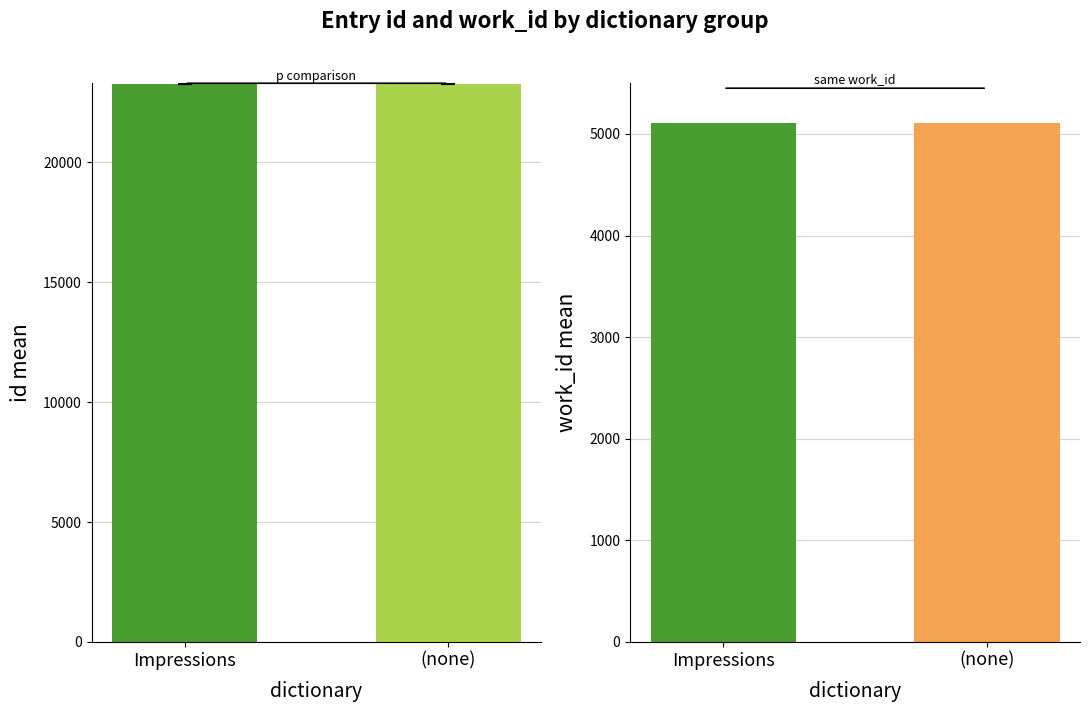

Does the chart contain stacked bars?

No